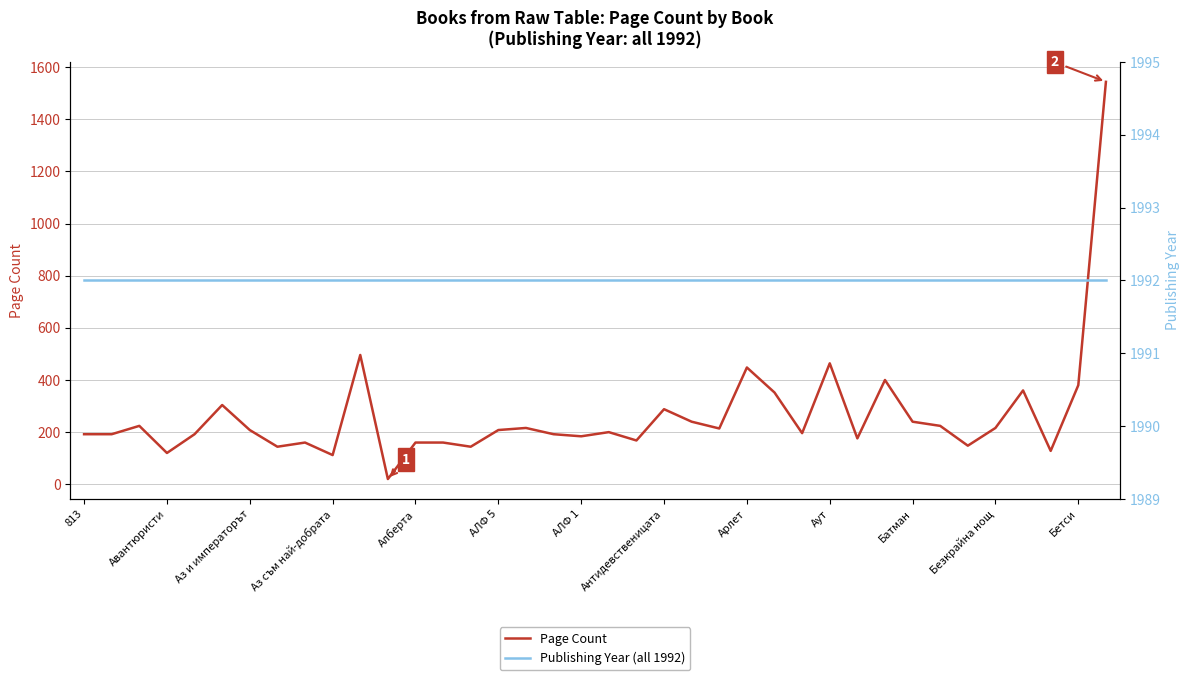

True or false: Page Count and Publishing Year (all 1992) cross at least once.

False